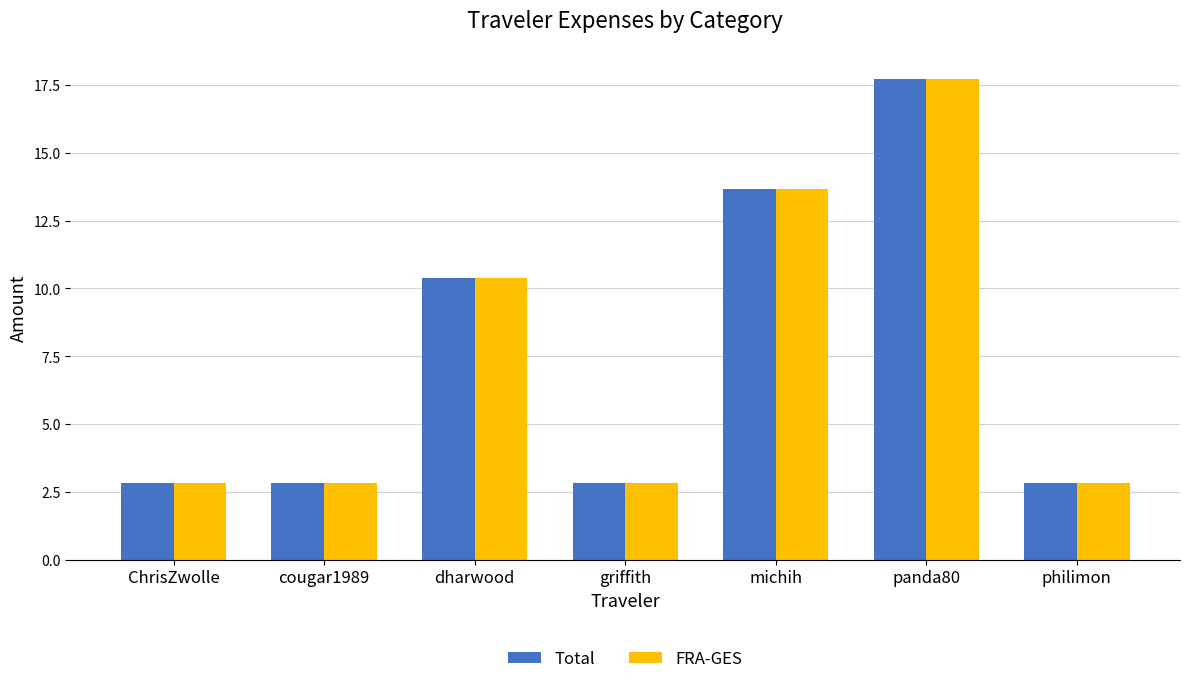

What are all the series names shown in the legend?

Total, FRA-GES